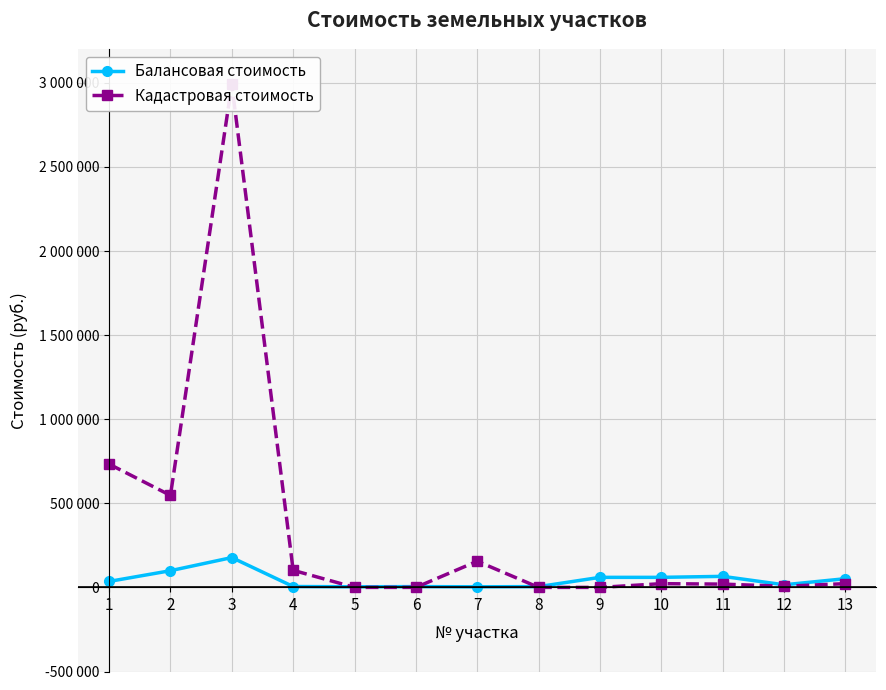

True or false: Балансовая стоимость and Кадастровая стоимость cross at least once.

True